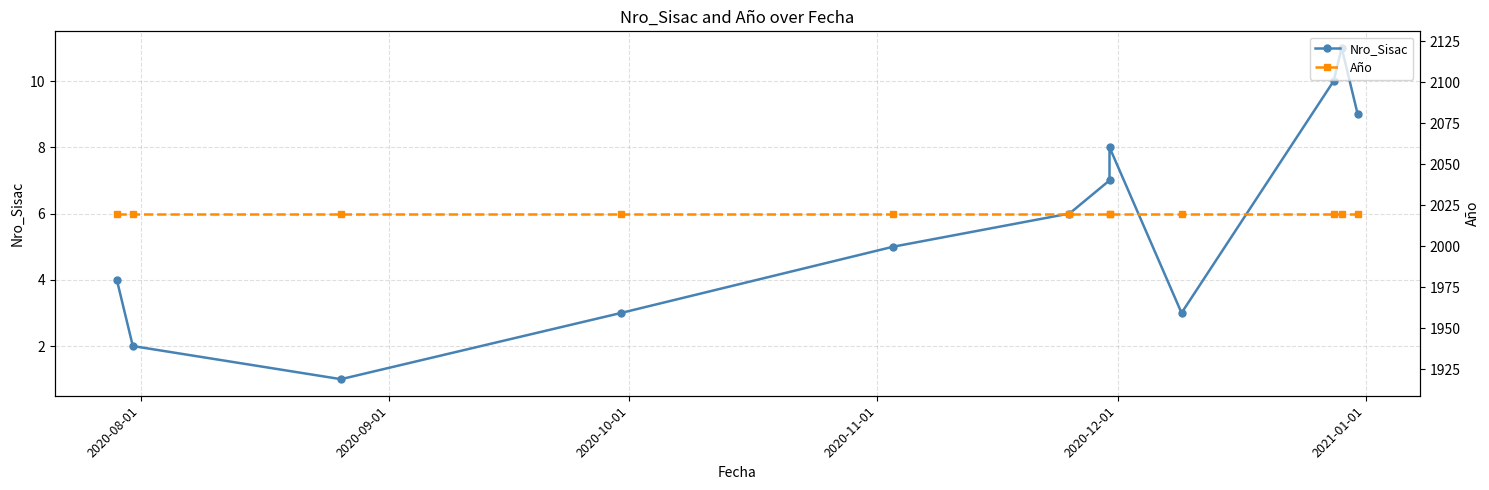

What is the difference between the second highest and second lowest values in the Nro_Sisac series?

8